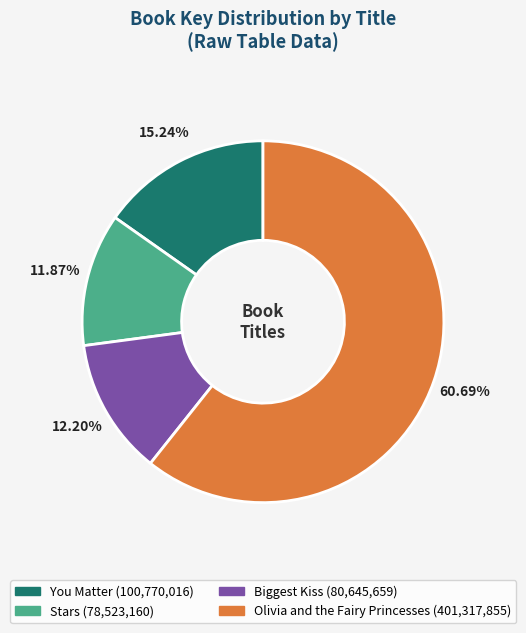

Is it true that Biggest Kiss is 12% of the pie?

True